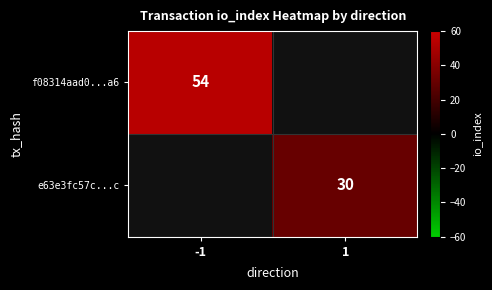

Which has a higher value, 1 or -1?

-1